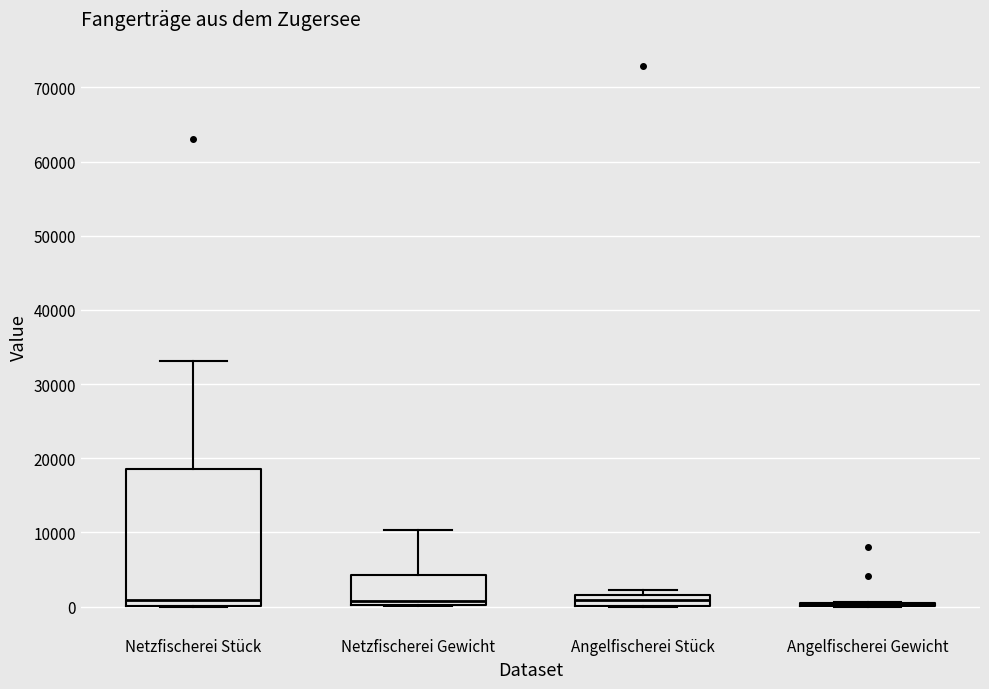

Comparing the boxes themselves (not the whiskers), which one is the tallest?

Netzfischerei Stück